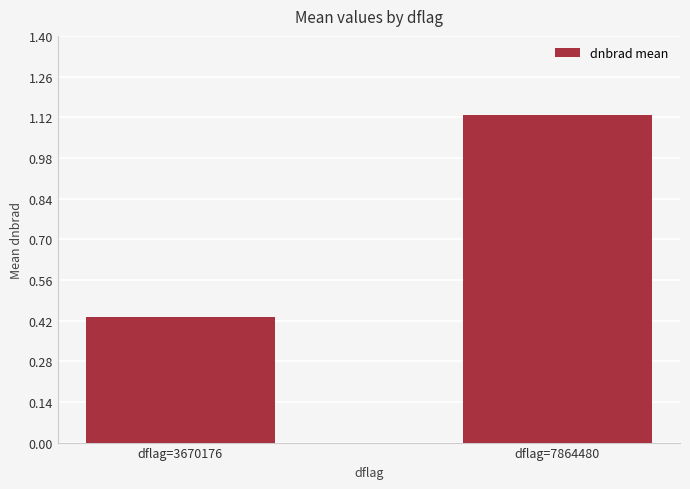

What is the difference between the maximum and minimum values?

0.7